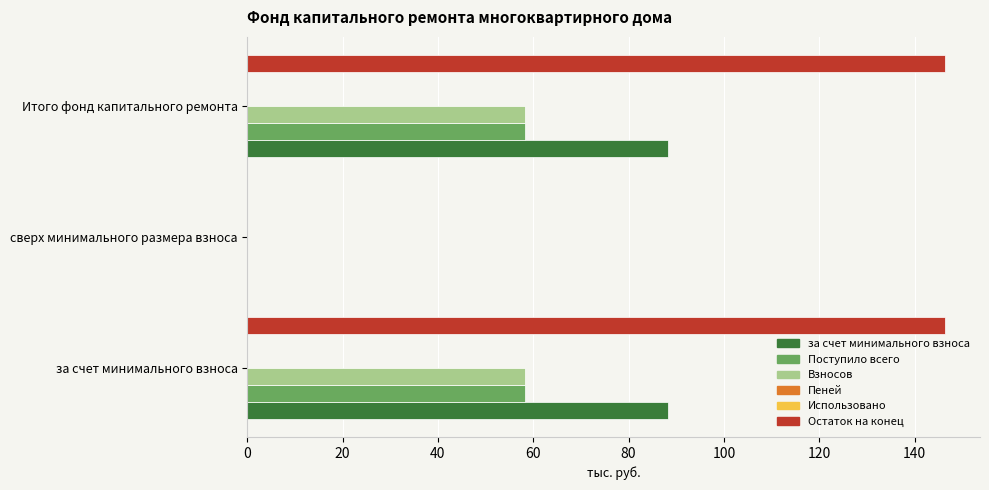

What value does the Пеней series have at 20?

0.1